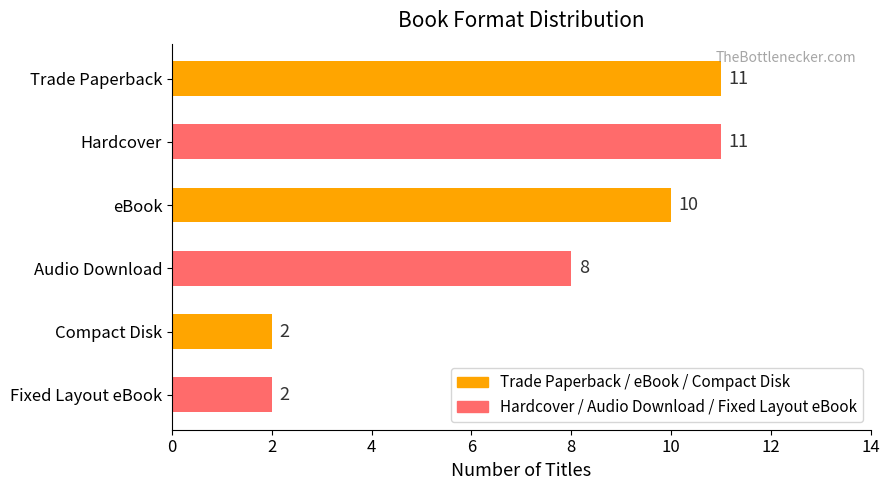

What is the sum of all values?

44